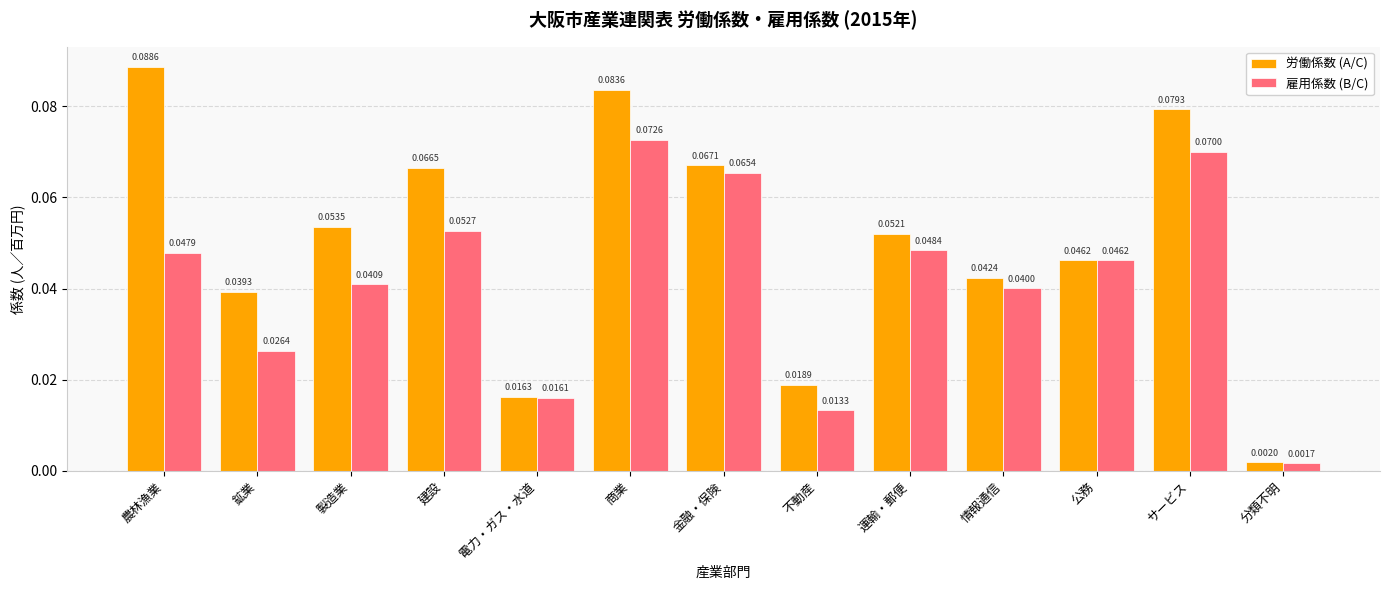

Where is 労働係数 (A/C) nearest to the value 0?

分類不明